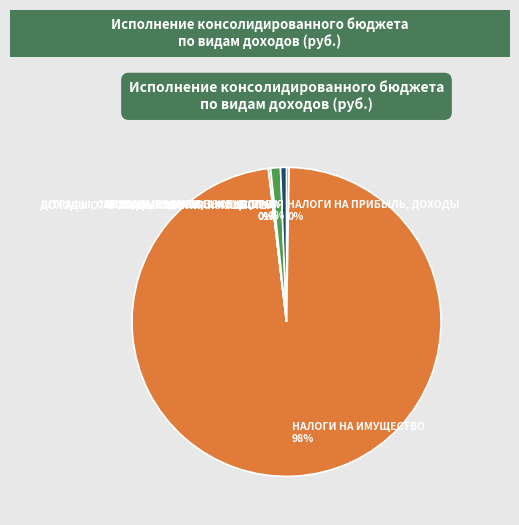

Does НАЛОГИ НА ИМУЩЕСТВО account for over 50% of the chart?

Yes